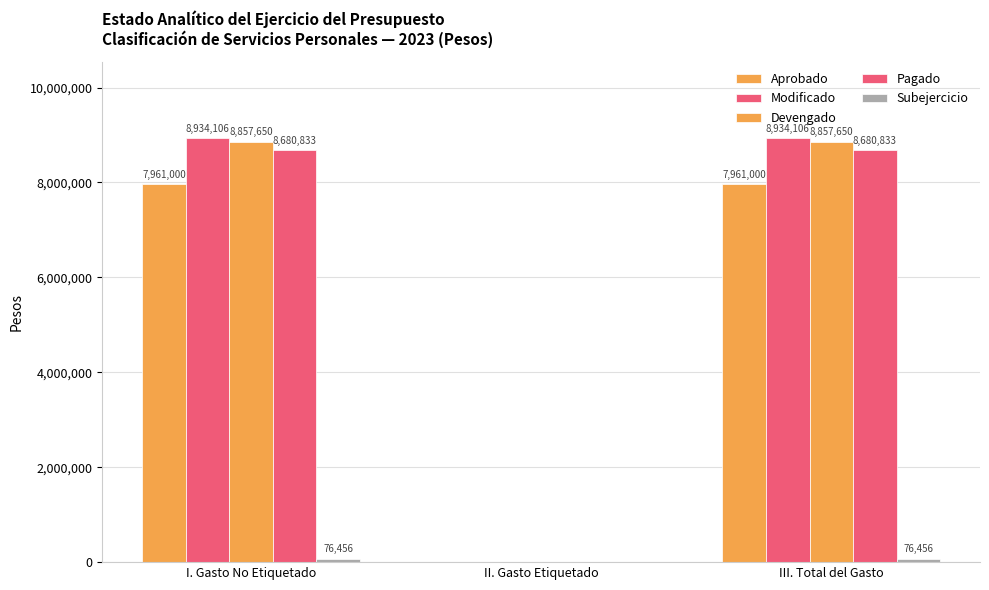

True or false: Modificado has a value of 3252898 at III. Total del Gasto.

False